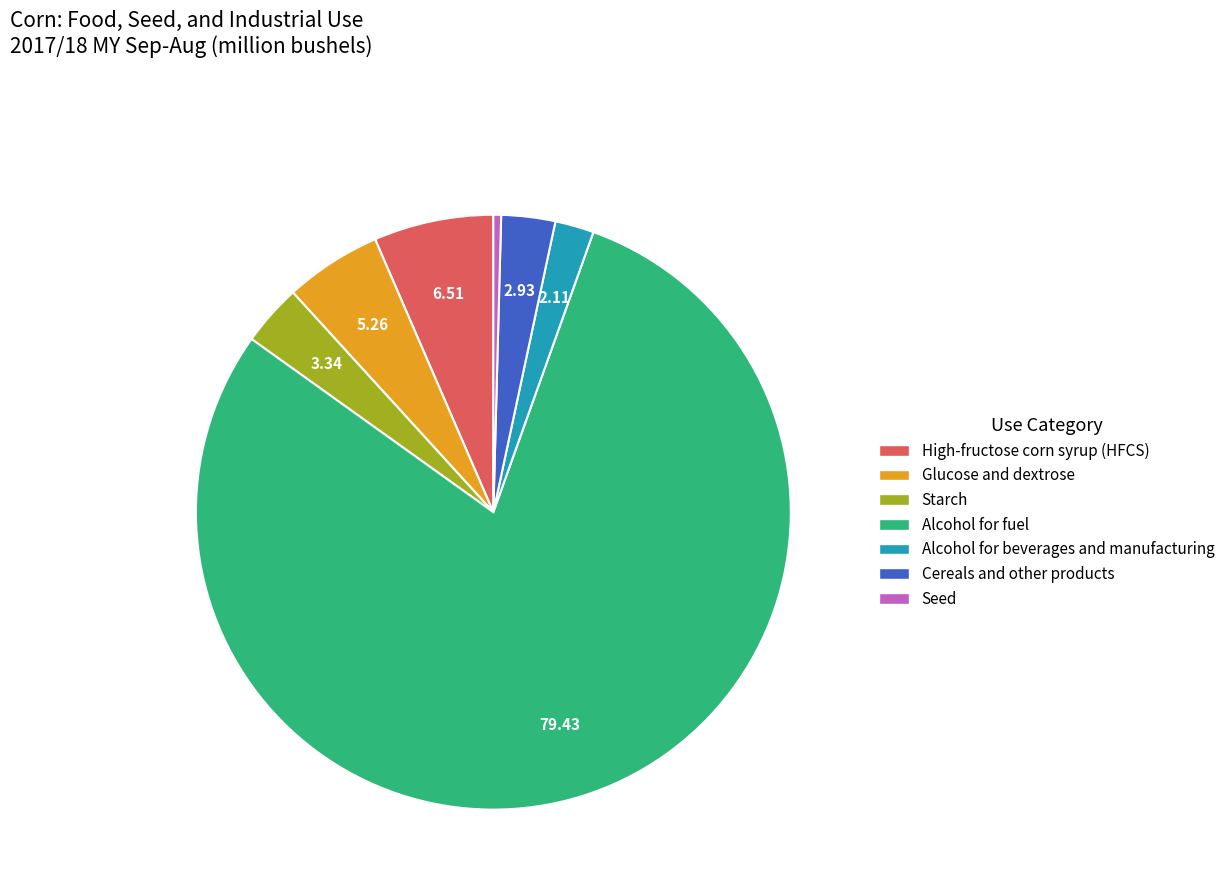

Which has a higher value, High-fructose corn syrup (HFCS) or Glucose and dextrose?

High-fructose corn syrup (HFCS)